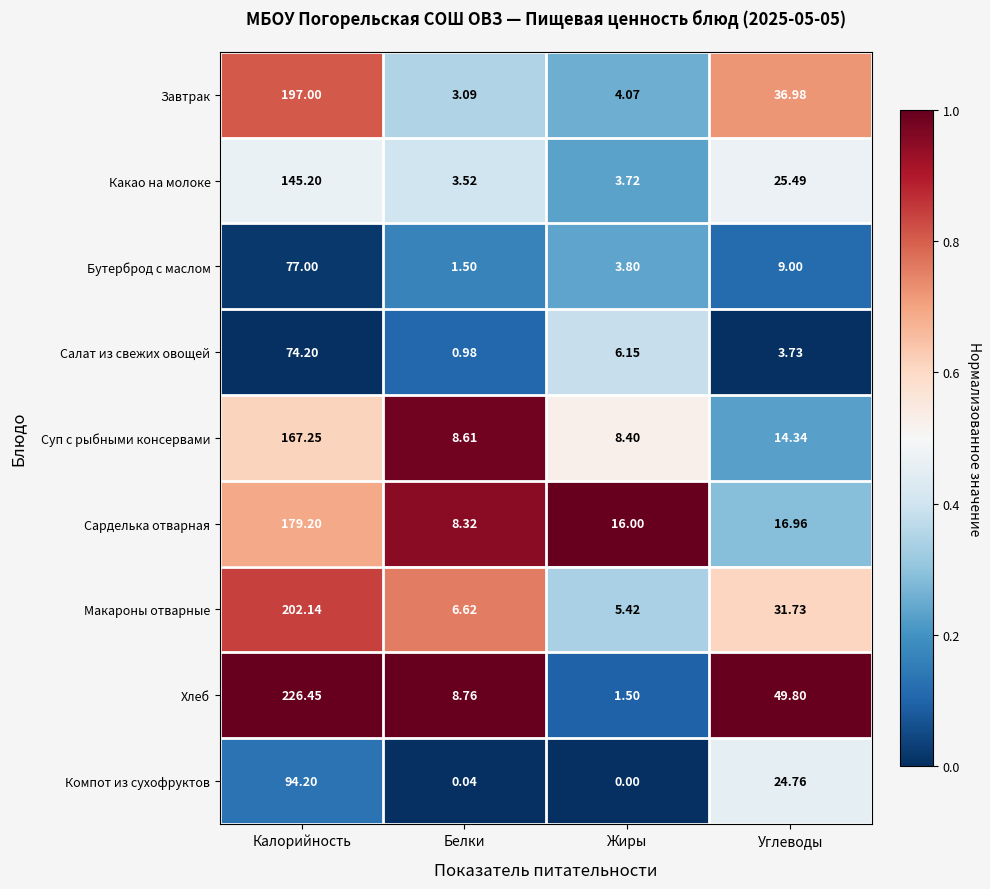

List the labels in order of Макароны отварные value, smallest first.

Жиры, Белки, Углеводы, Калорийность